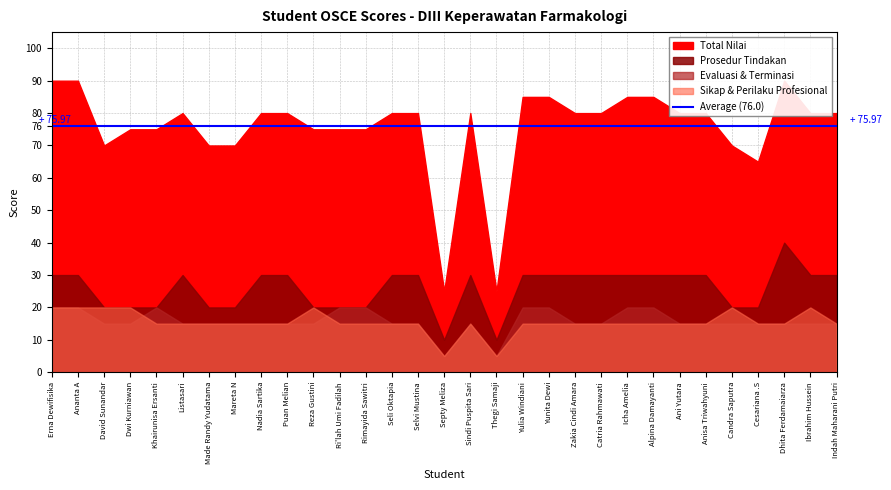

Rank the series by their maximum value, from lowest to highest.

Evaluasi & Terminasi, Sikap & Perilaku Profesional, Prosedur Tindakan, Total Nilai